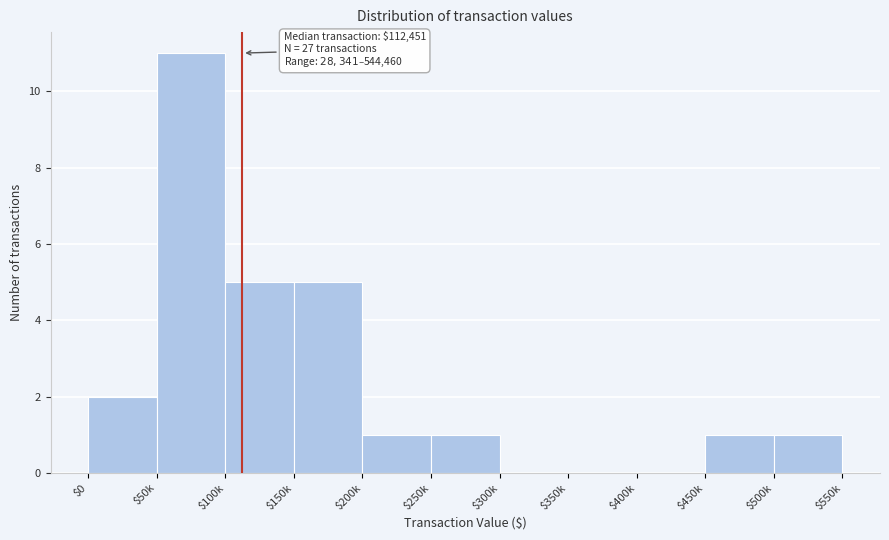

What is the greatest value displayed?

11